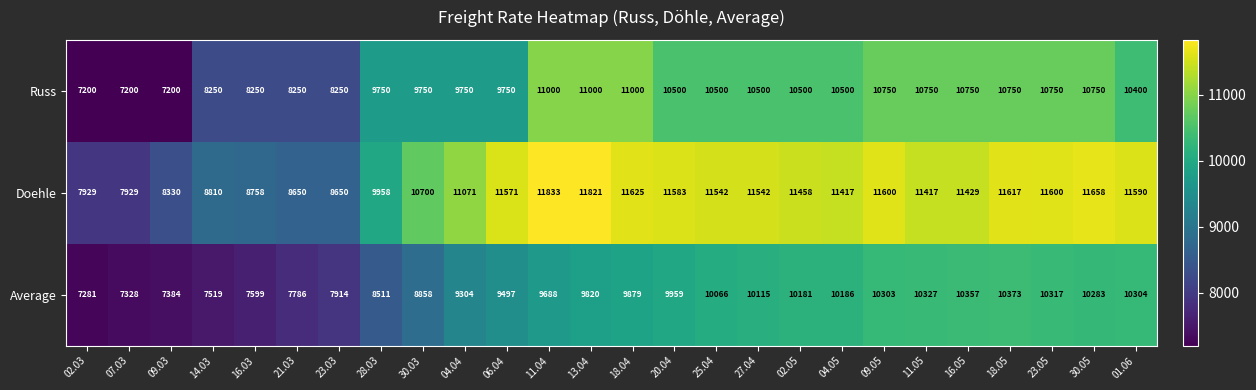

What is the sum of all Average values?

241139